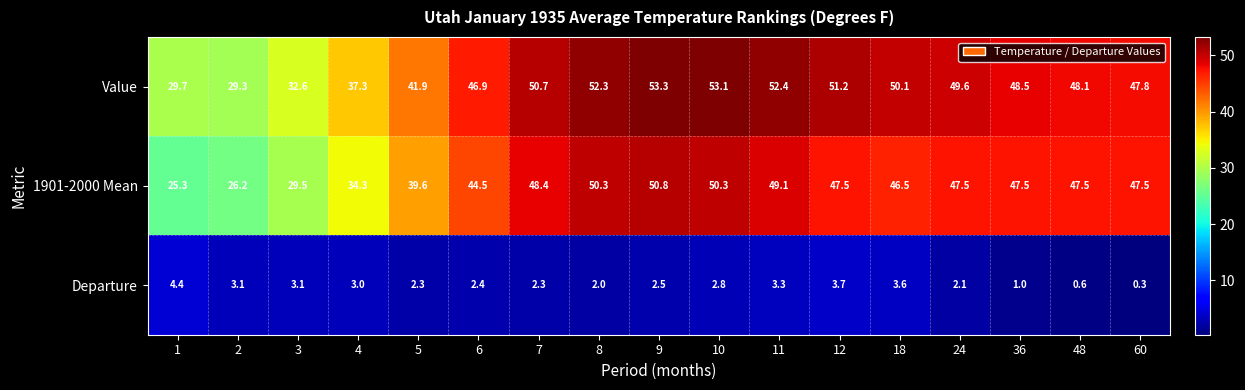

What is the maximum value for Departure?

4.4